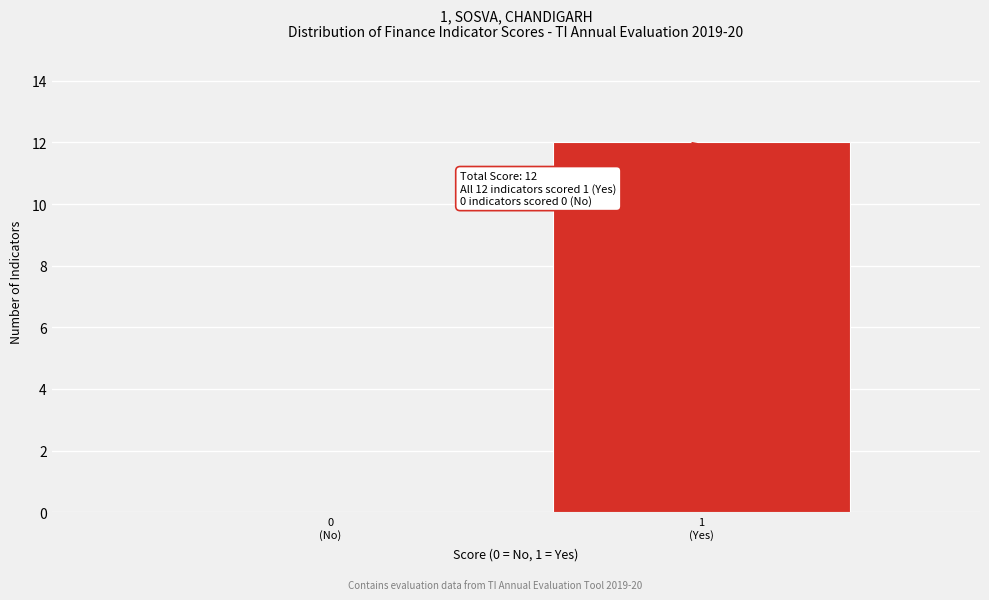

What is the sum of all values?

12